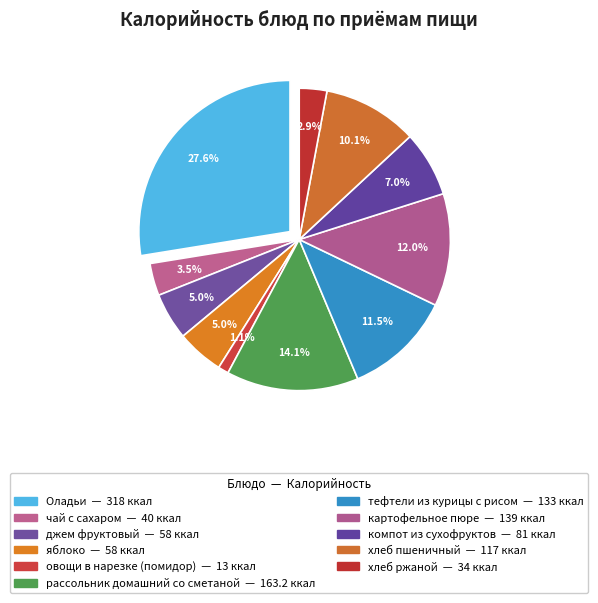

What percentage is the хлеб ржаной slice, to the nearest percent?

3%